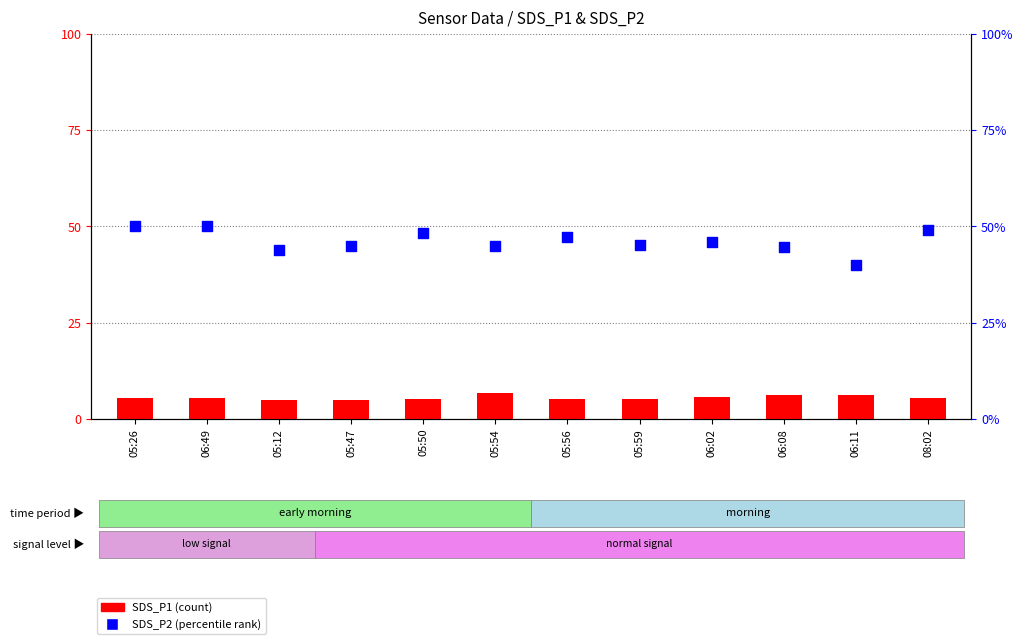

What are all the series names shown in the legend?

SDS_P1, SDS_P2